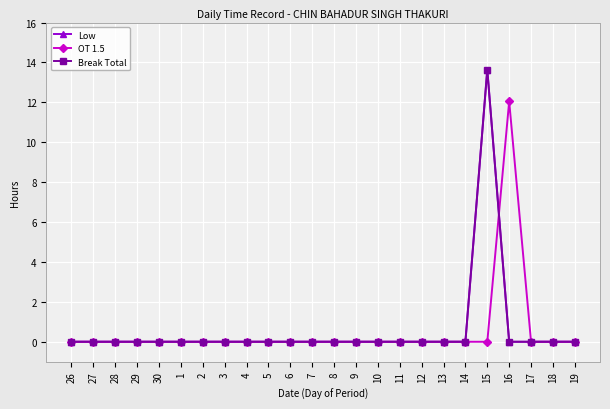

Which series changed the most between 18 and 19?

Low